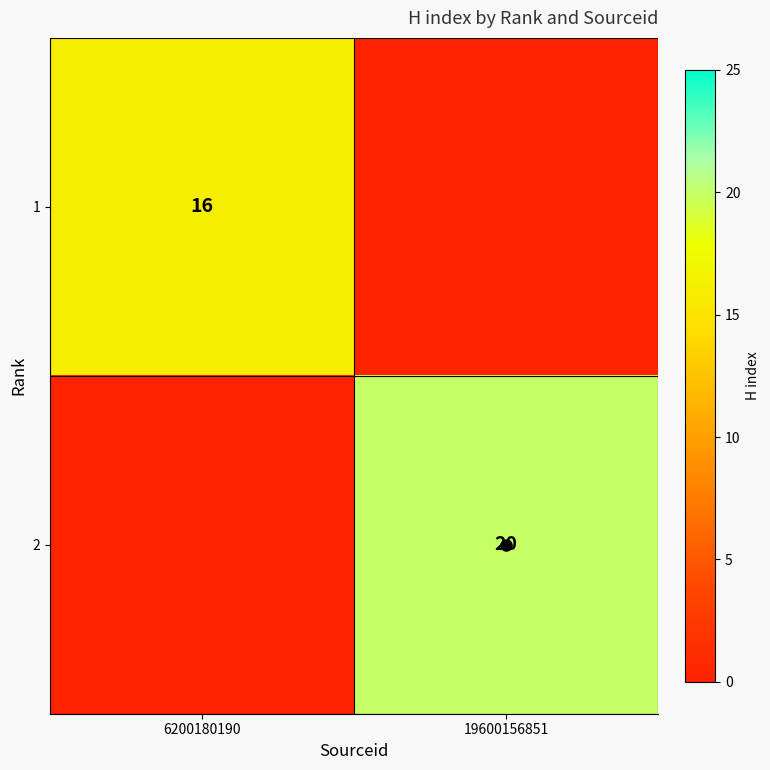

At which label does 1 reach its peak?

6200180190